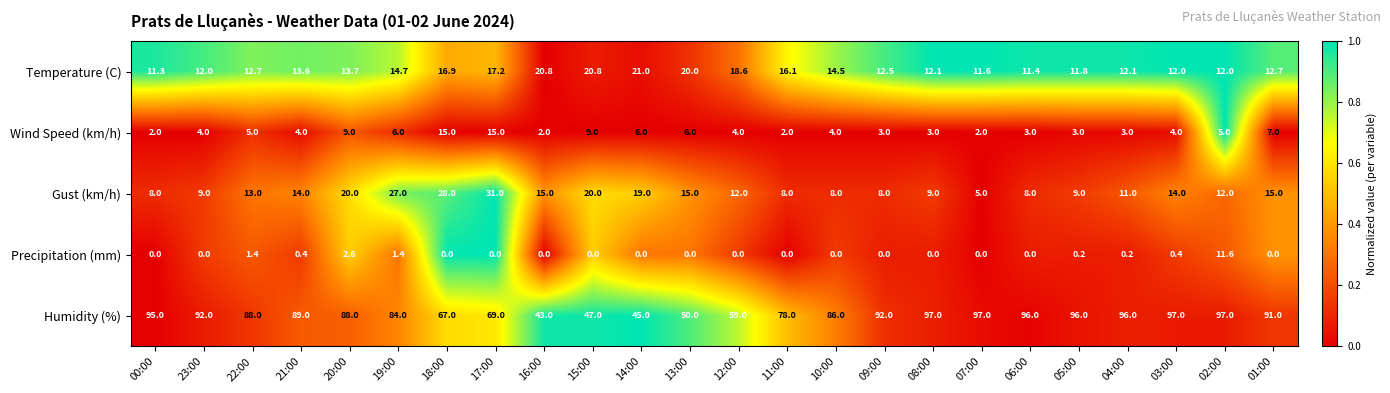

What is the total value across all series at 04:00?

122.3